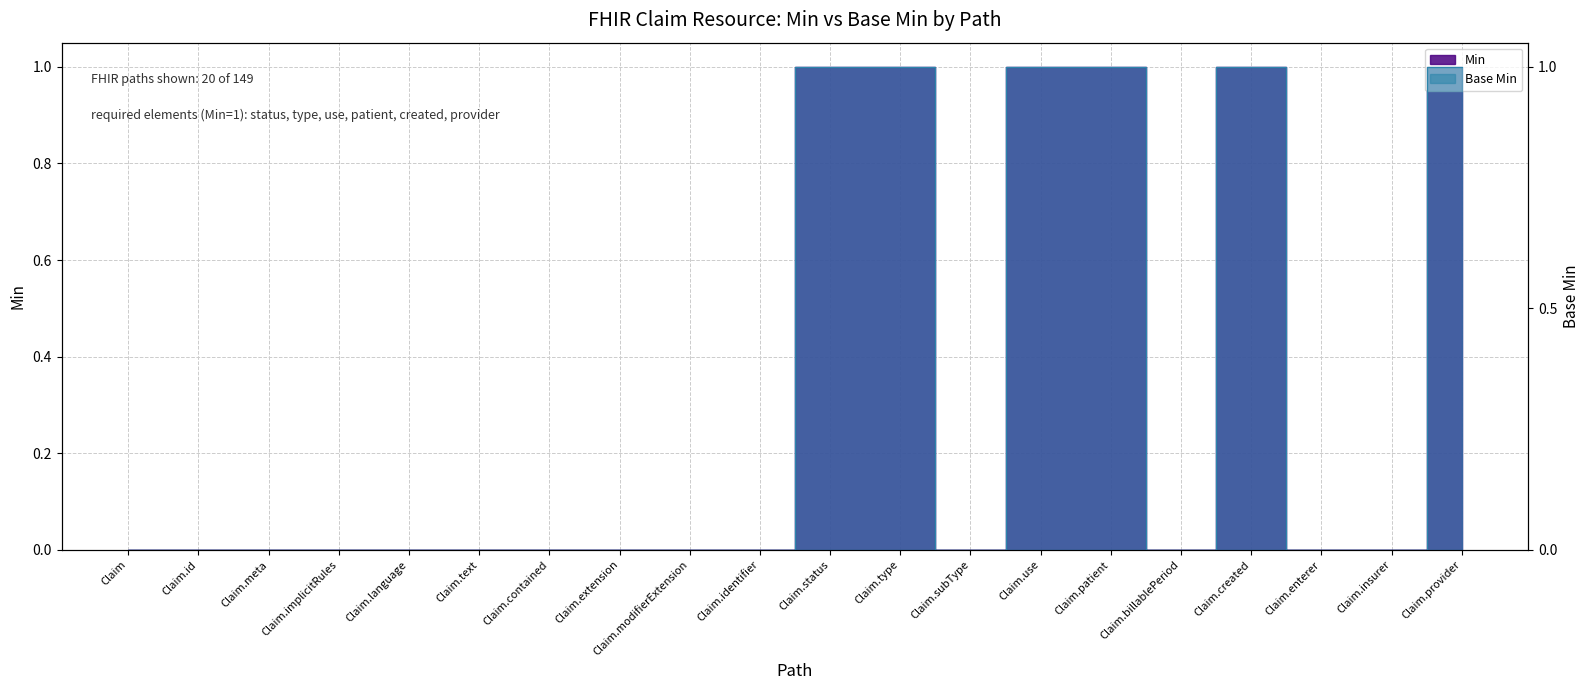

List the series in order of their peak value, lowest first.

Min, Base Min